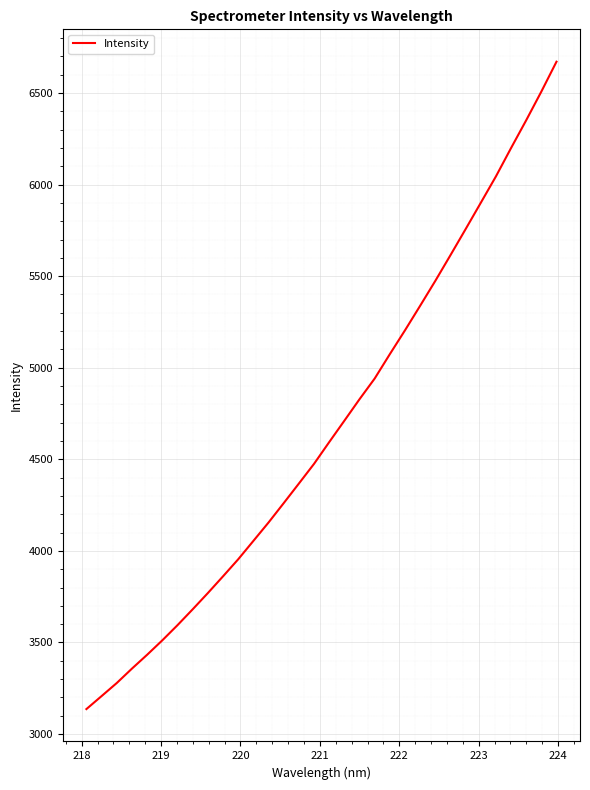

What is the maximum value shown in the chart?

6671.0